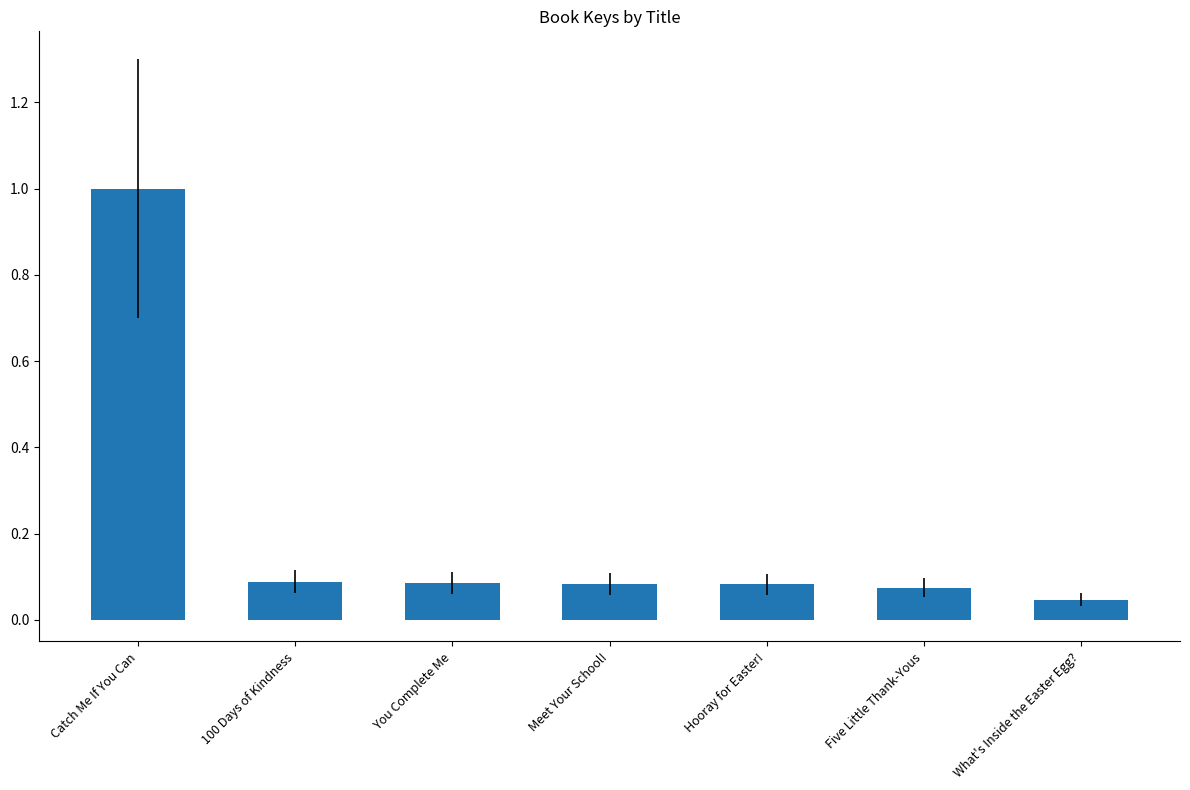

How many data points does each series have?

7